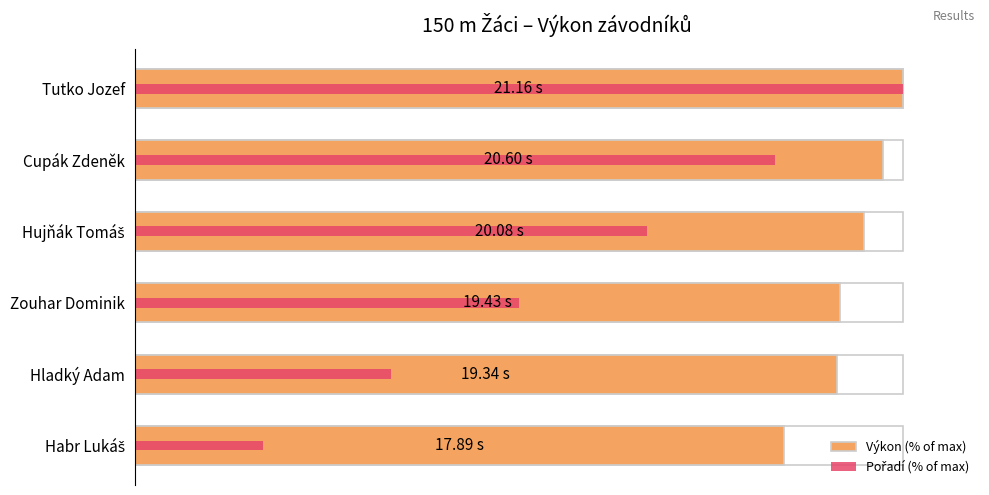

What is the greatest value displayed?

100.0